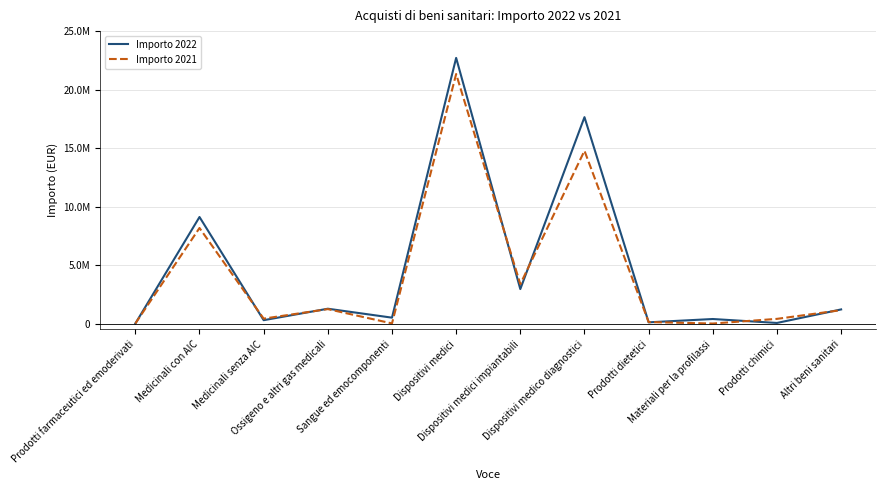

Which series ends up on top after the final intersection of Importo 2022 and Importo 2021?

Importo 2022